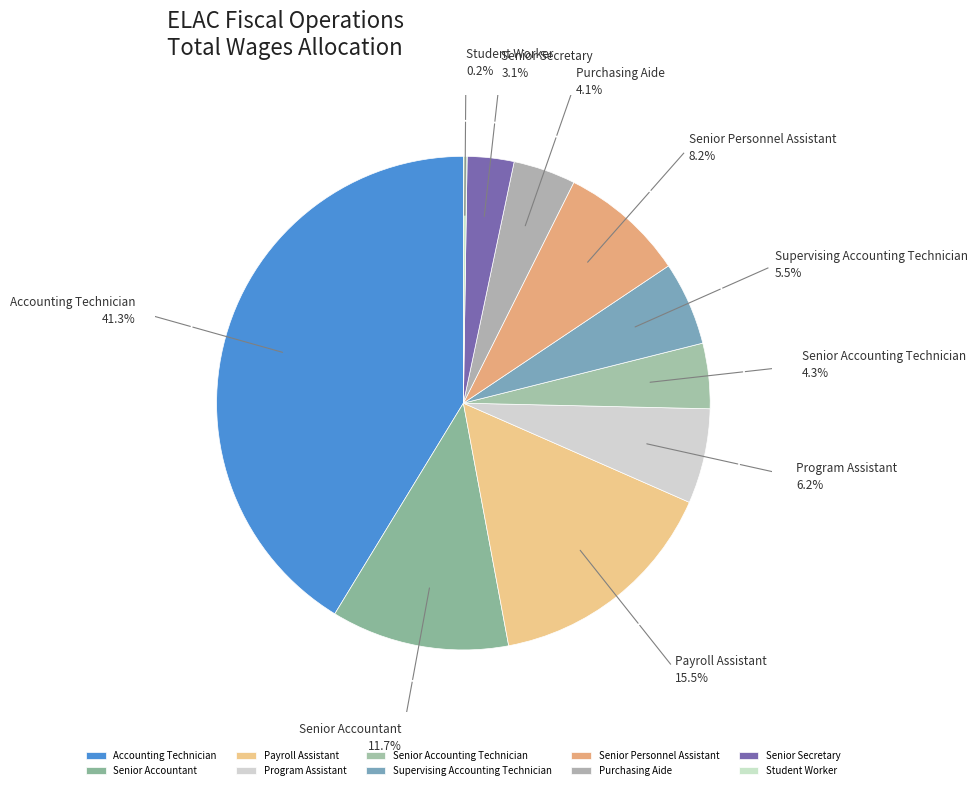

Between Senior Accounting Technician and Senior Secretary, which is larger?

Senior Accounting Technician